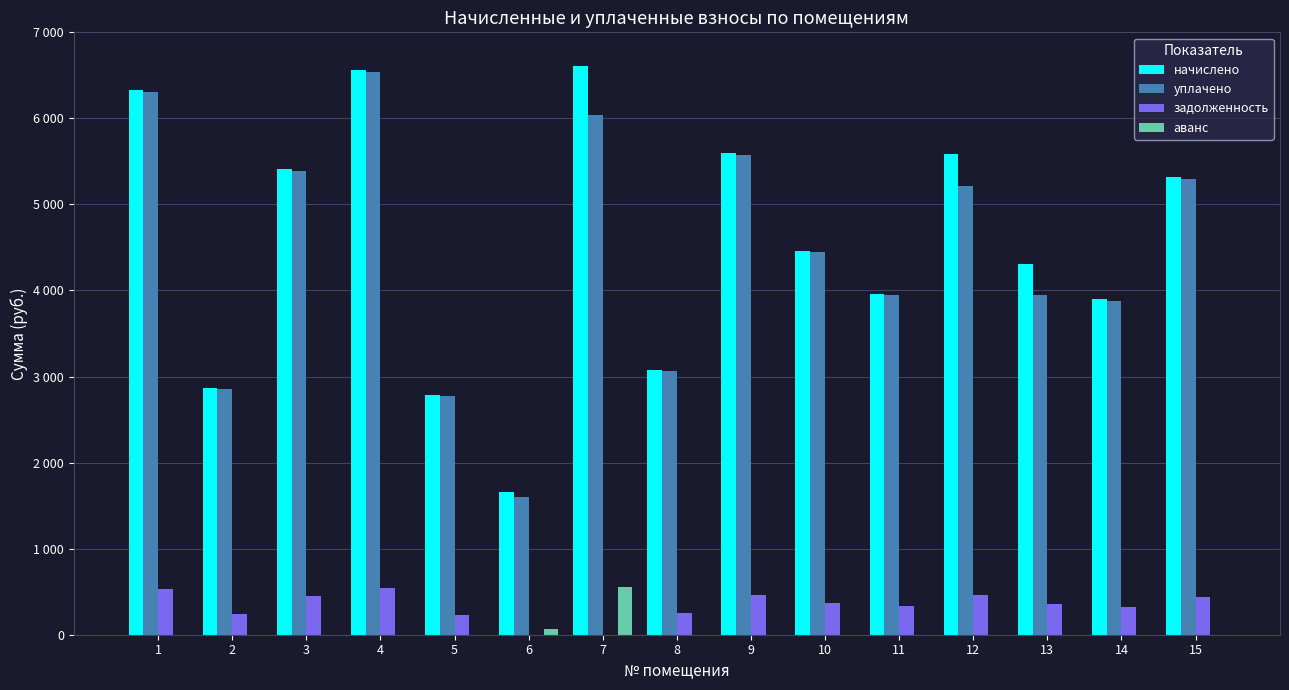

What are all the series names shown in the legend?

начислено, уплачено, задолженность, аванс